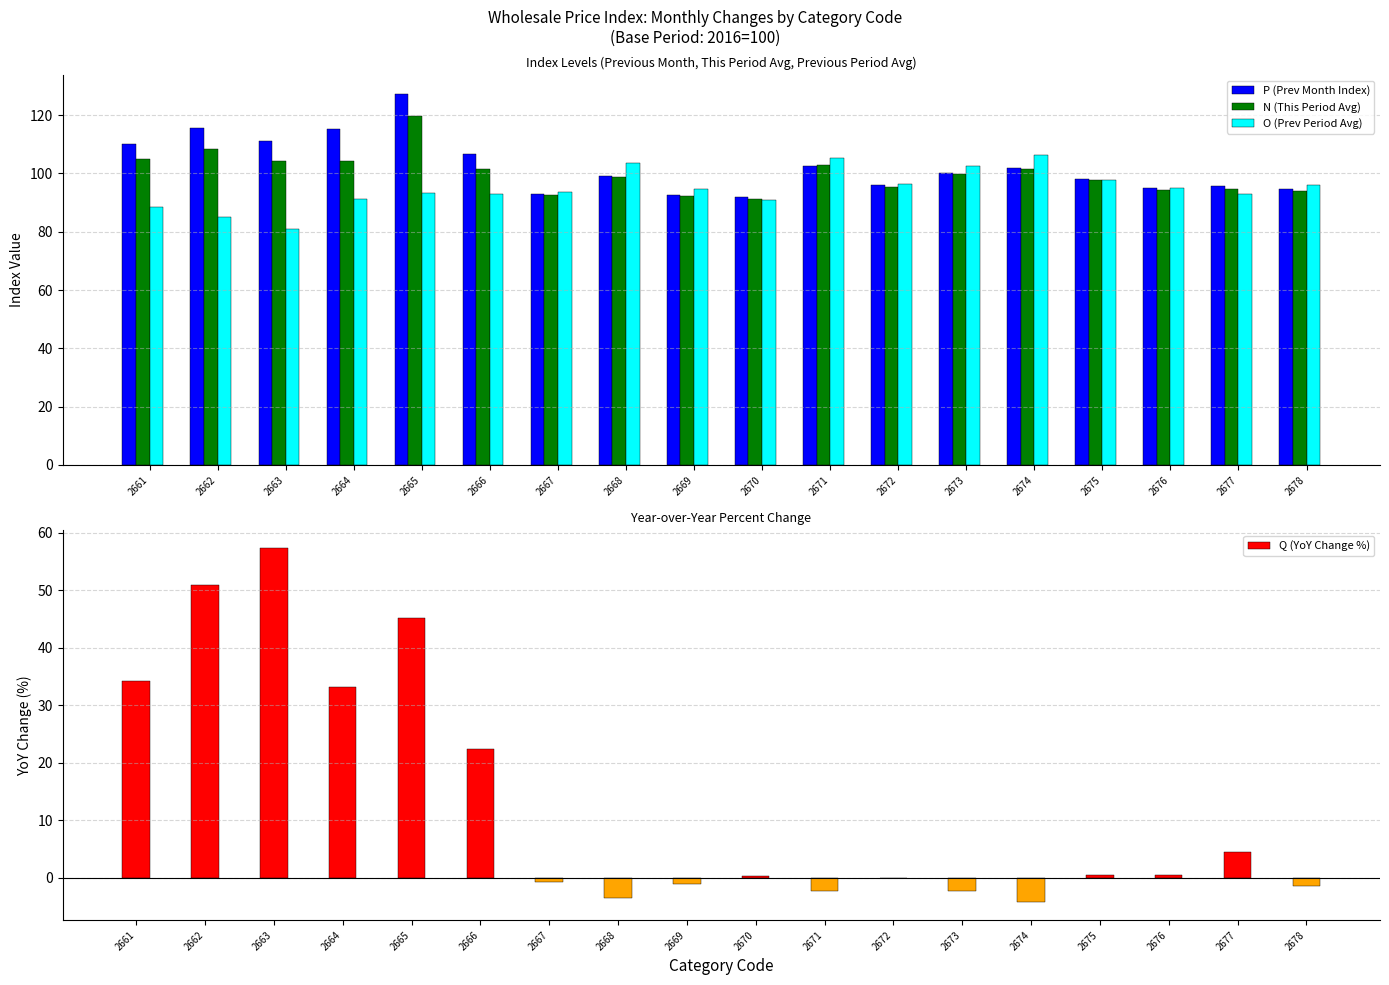

Reading left to right, list all the values displayed in this chart.

P (Prev Month Index): 2661=110.2	2662=115.6	2663=111.1	2664=115.3	2665=127.3	2666=106.5	2667=93.1	2668=99.1	2669=92.6	2670=91.8	2671=102.7	2672=96.0	2673=100.1	2674=101.8	2675=97.9	2676=94.9	2677=95.8	2678=94.5
N (This Period Avg): 2661=104.9	2662=108.5	2663=104.1	2664=104.4	2665=119.6	2666=101.5	2667=92.6	2668=98.8	2669=92.4	2670=91.2	2671=102.8	2672=95.4	2673=100.0	2674=101.7	2675=97.8	2676=94.2	2677=94.5	2678=94.1
O (Prev Period Avg): 2661=88.3	2662=85.1	2663=80.8	2664=91.3	2665=93.2	2666=92.9	2667=93.7	2668=103.6	2669=94.6	2670=90.9	2671=105.4	2672=96.5	2673=102.5	2674=106.3	2675=97.7	2676=95.0	2677=93.1	2678=95.9
Q (YoY Change %): 2661=34.2	2662=50.9	2663=57.3	2664=33.2	2665=45.2	2666=22.4	2667=-0.7	2668=-3.6	2669=-1.1	2670=0.2	2671=-2.4	2672=-0.1	2673=-2.2	2674=-4.3	2675=0.6	2676=0.4	2677=4.5	2678=-1.4